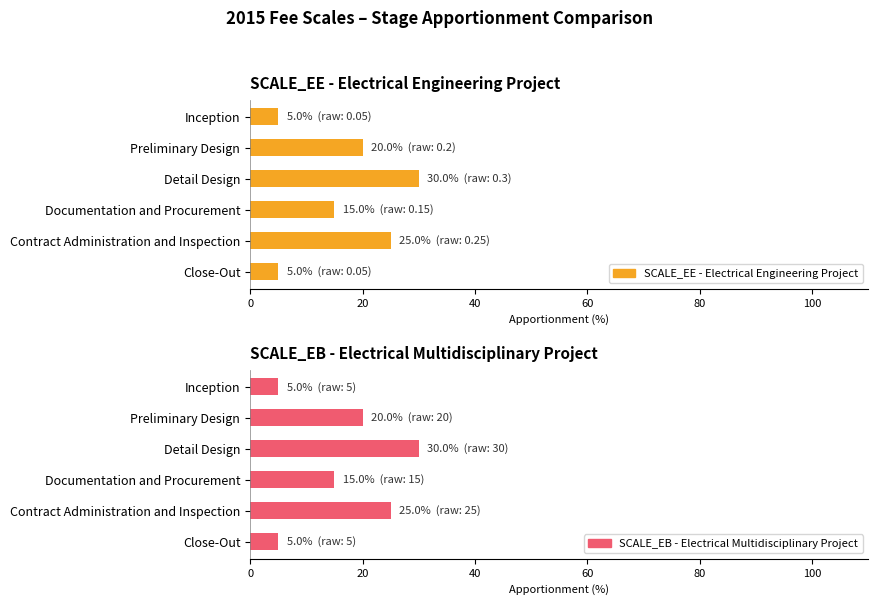

What is the value of the SCALE_EE - Electrical Engineering Project bar at the 5th from the left?

25